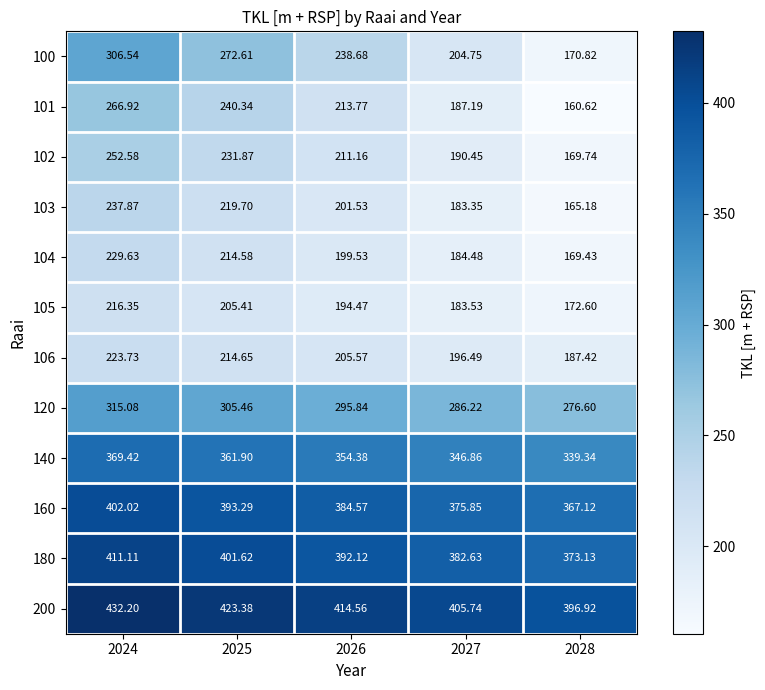

Is the value of 105 at 2026 greater than the value of 103 at 2026?

No